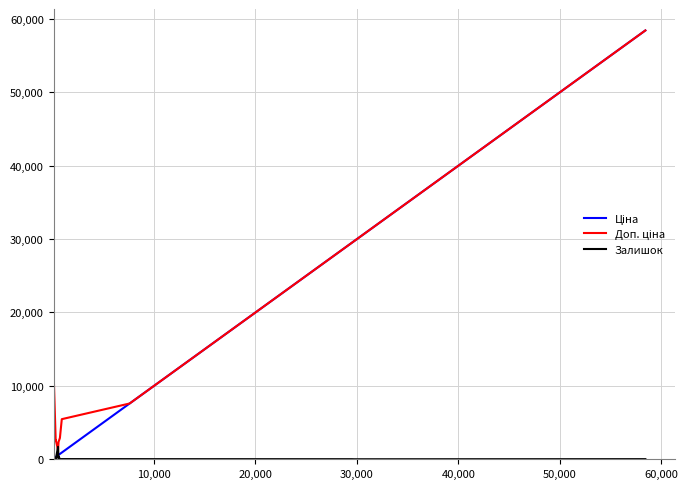

How many categories are shown in the chart?

14